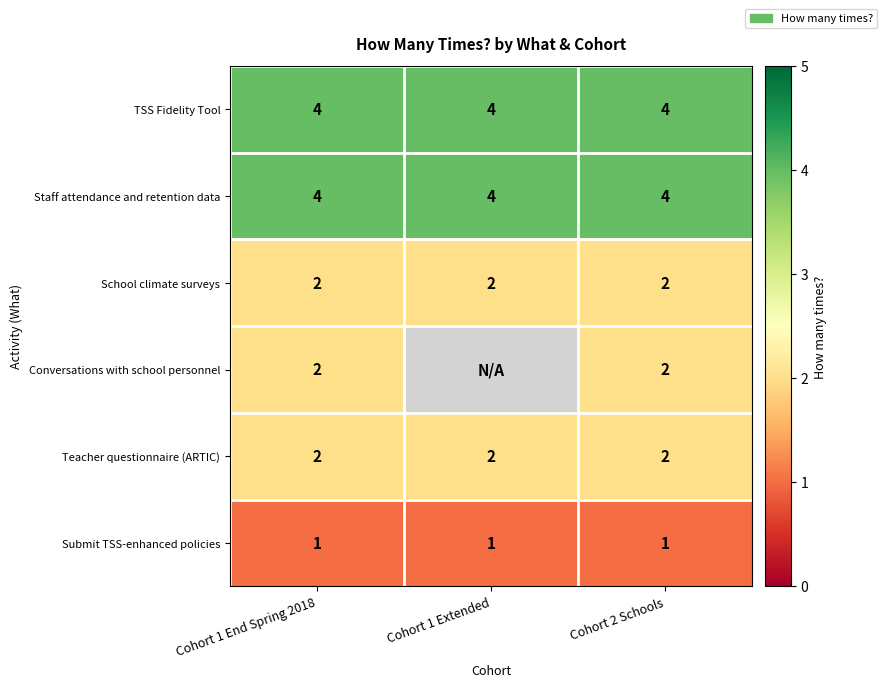

What is the total value across all series at Cohort 1 End Spring 2018?

15